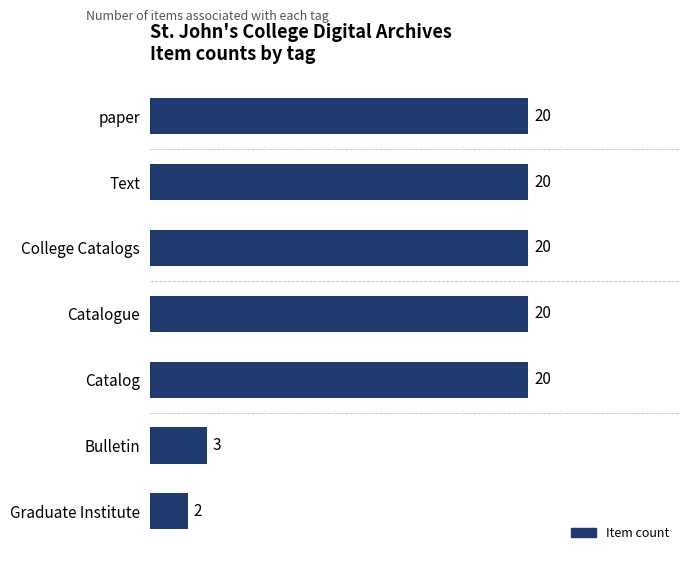

Is it true that the value at Graduate Institute is 2?

True